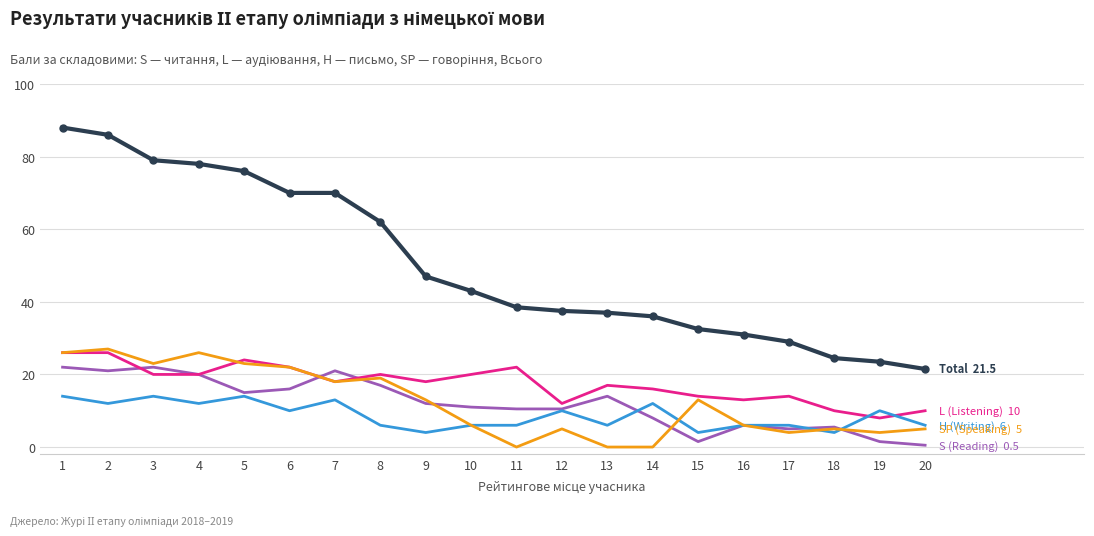

What is the spread (max minus min) of values at 2?

74.0